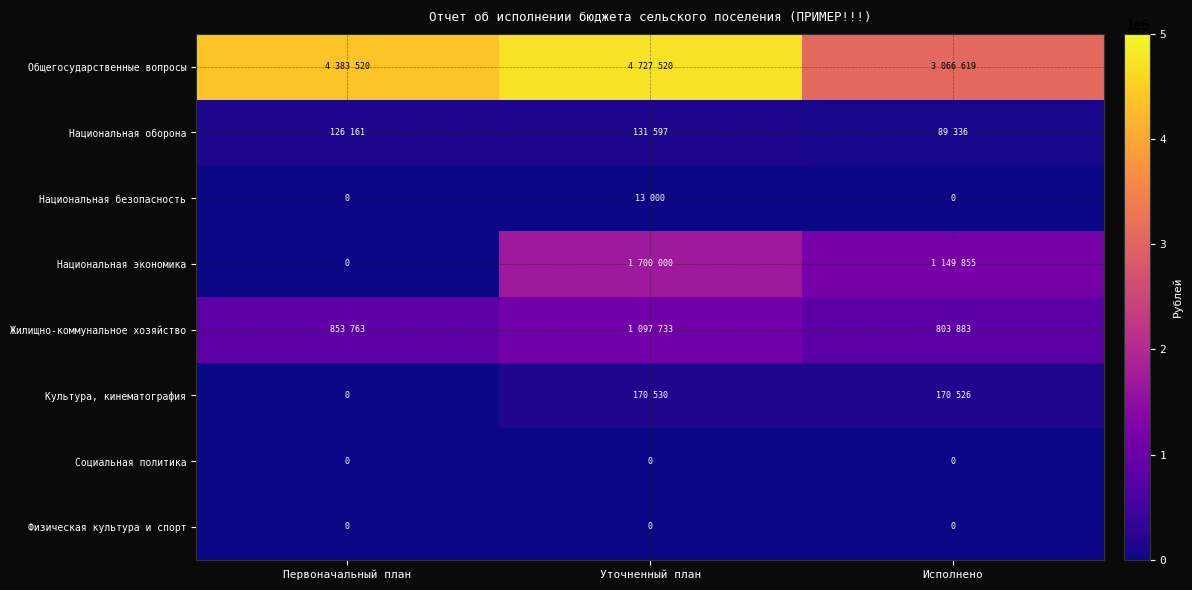

The value of Физическая культура и спорт at Первоначальный план is 0. True or false?

True